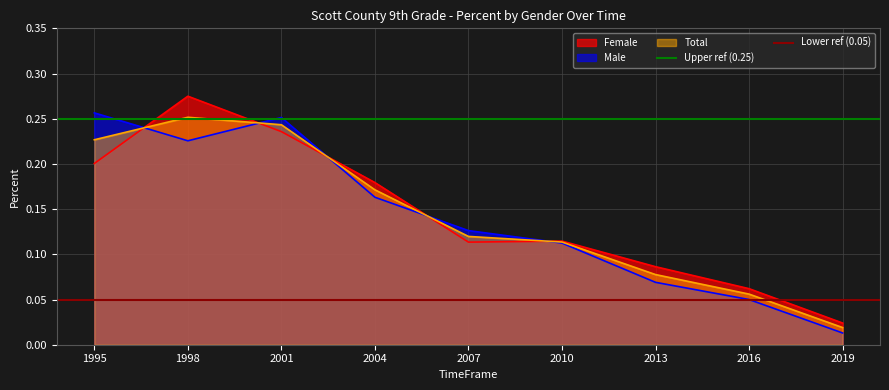

Is the value of Male at 2010 greater than the value of Total at 2007?

No